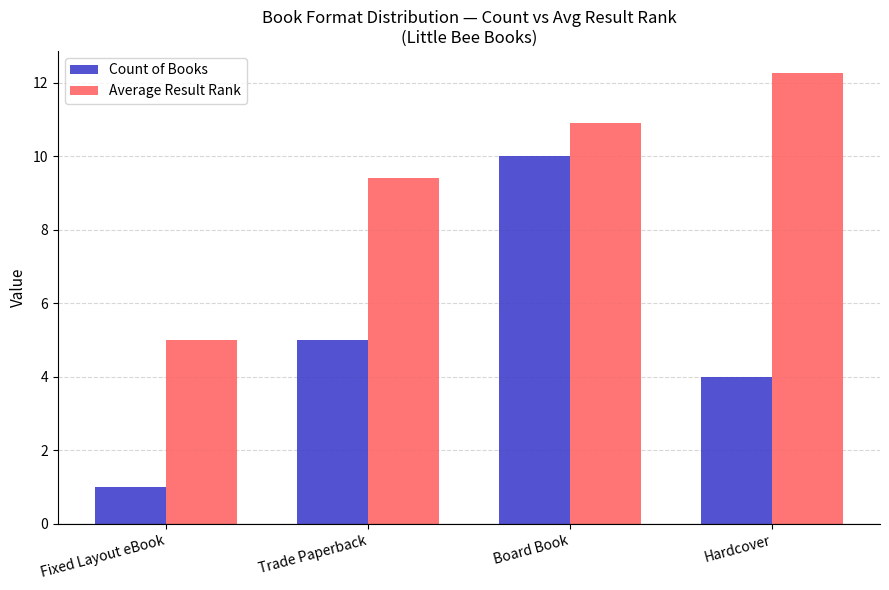

At which category is the sum across all series the highest?

Board Book